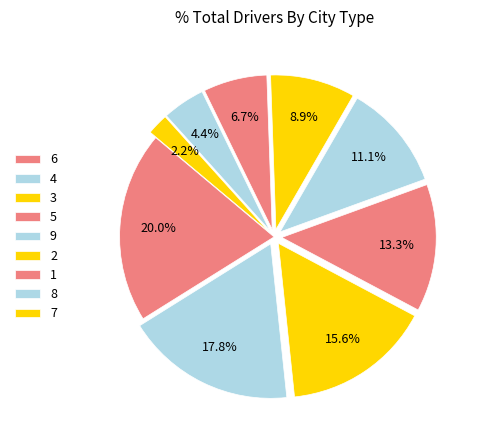

How many segments does this pie chart have?

9